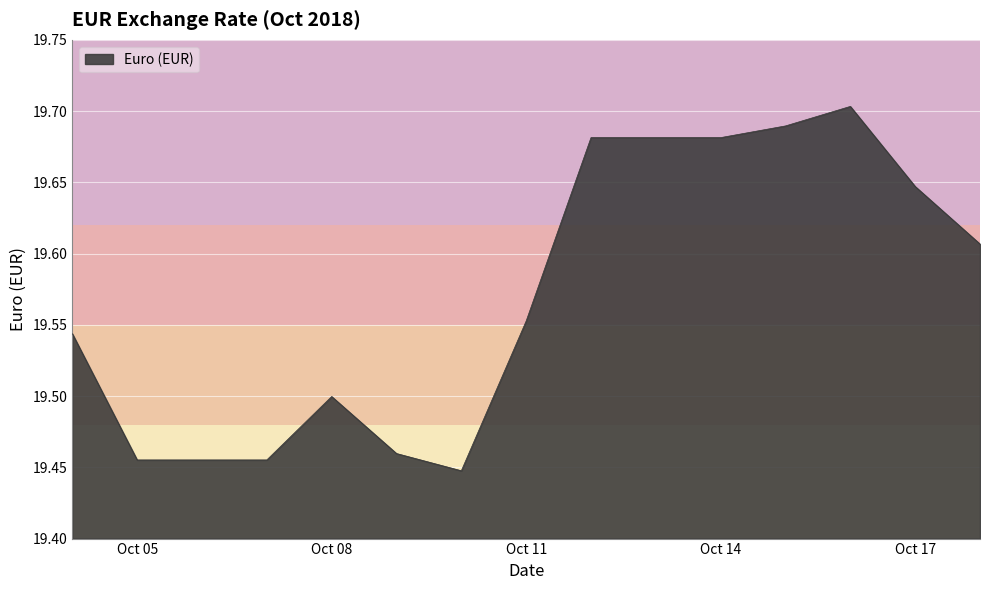

What is the difference between the maximum and minimum values?

0.3